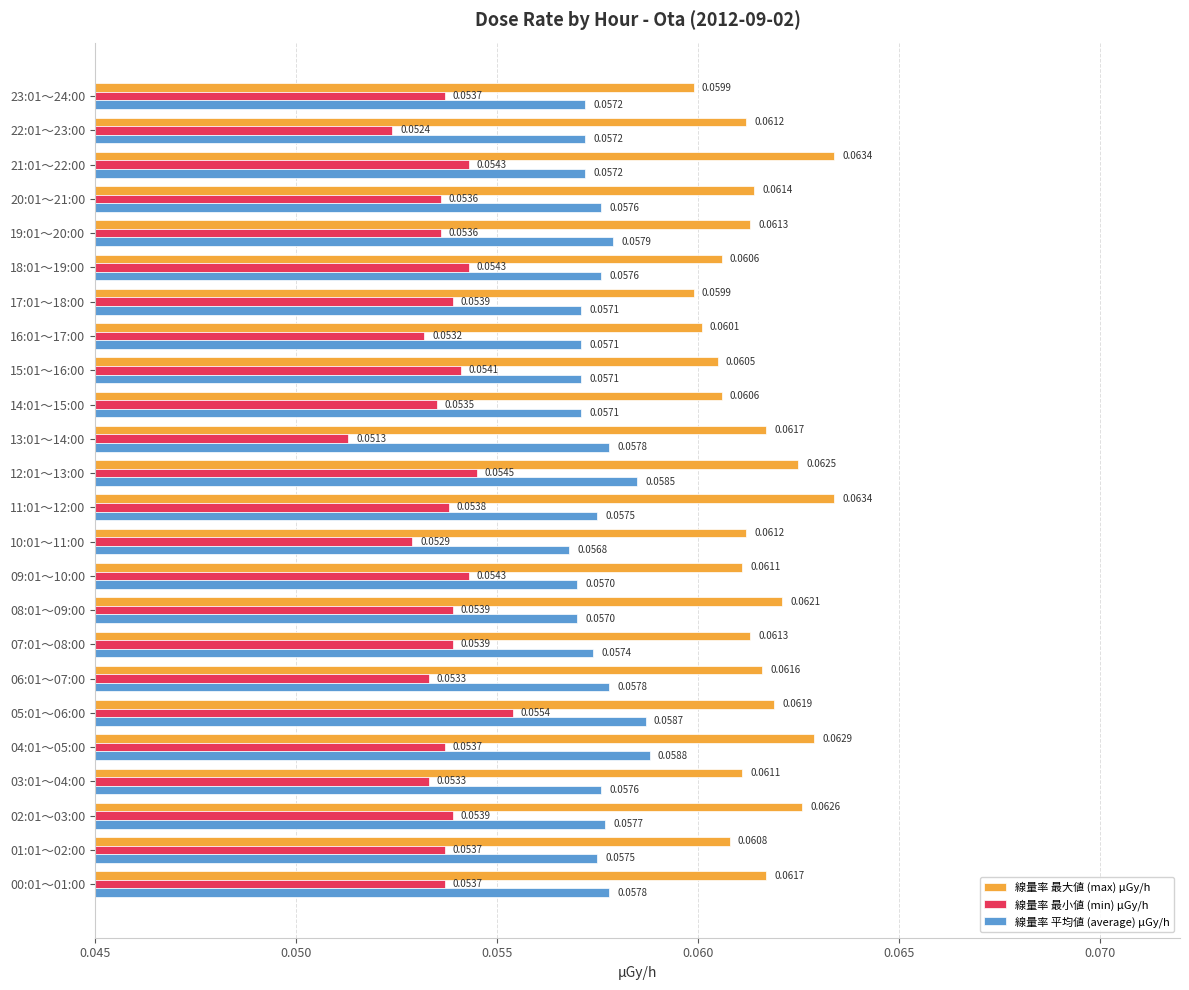

What is the sum of all 線量率 最小値 (min) μGy/h values?

1.3